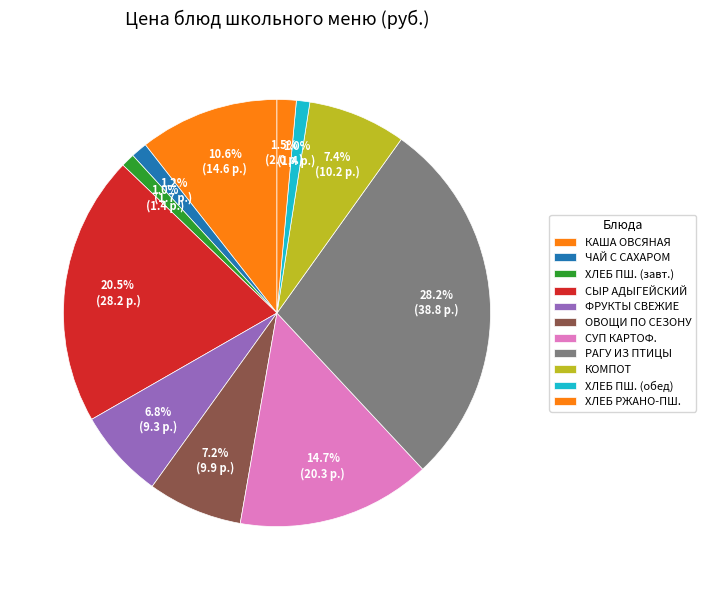

To the nearest percent, what portion does РАГУ ИЗ ПТИЦЫ represent?

28%